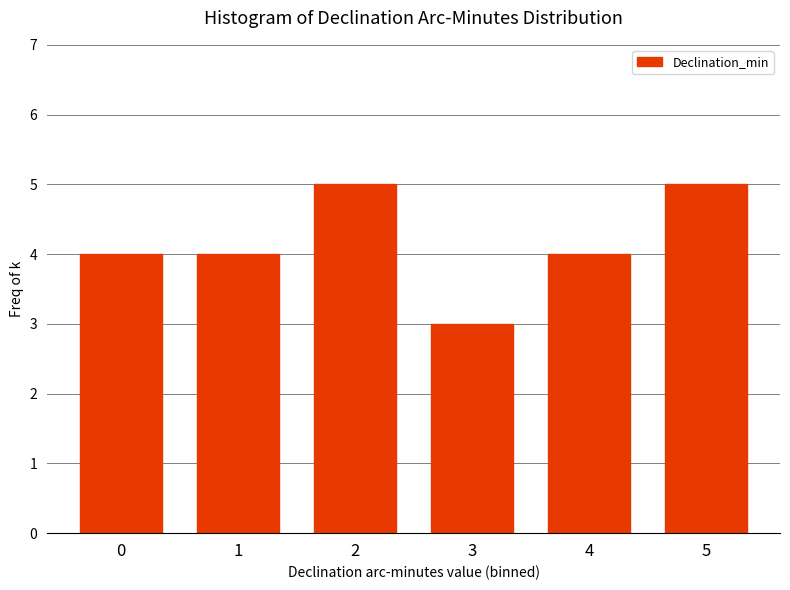

Reading right to left, what are all the values shown in this chart?

5=5	4=4	3=3	2=5	1=4	0=4